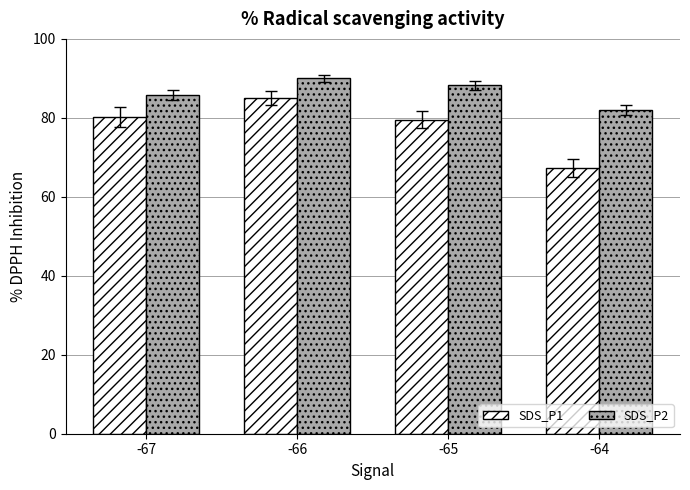

How many data points in SDS_P1 are above 80?

2